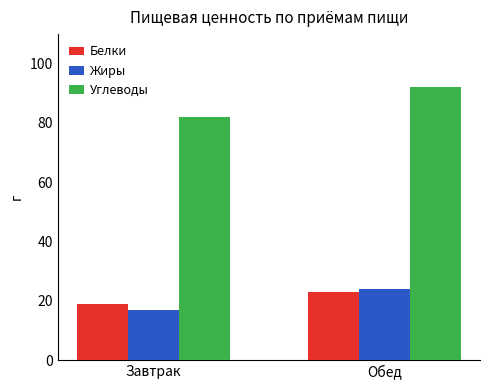

True or false: Углеводы has a value of 129 at Завтрак.

False